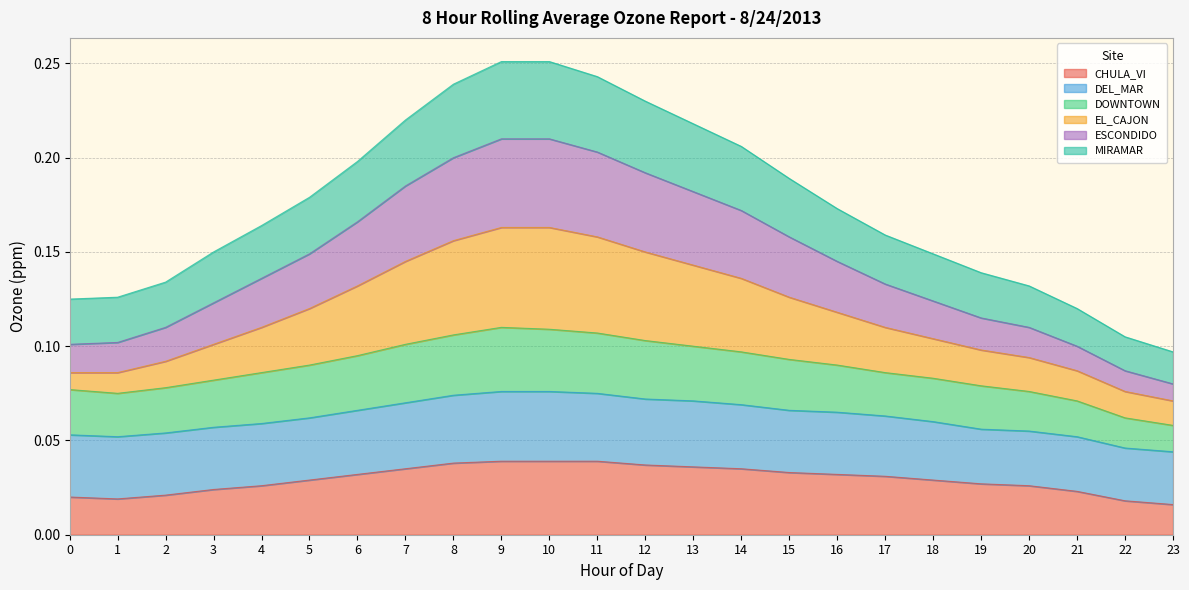

Is it true that ESCONDIDO equals 0.3 at 3?

False